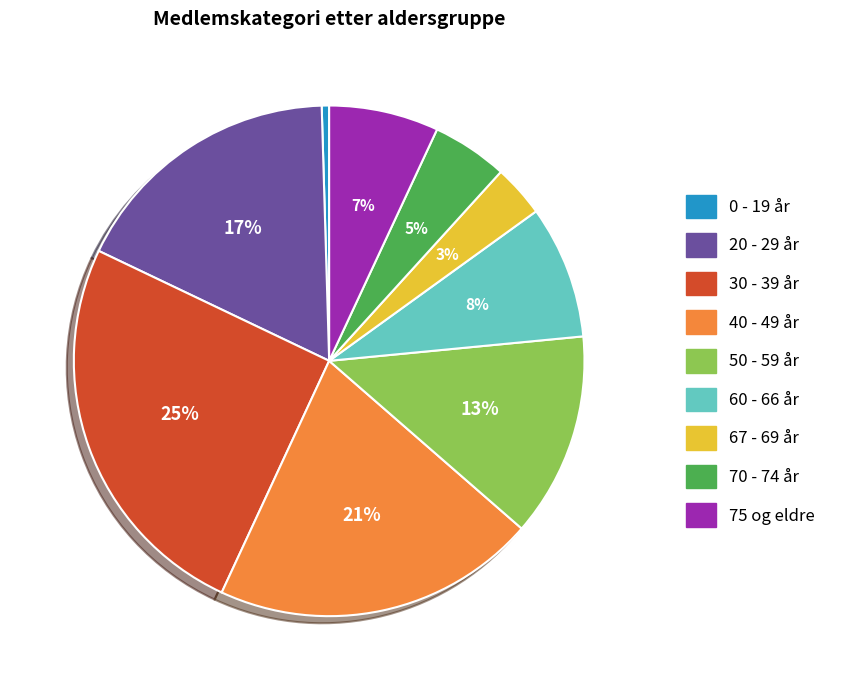

To the nearest percent, what is the difference between the 75 og eldre and 50 - 59 år slice percentages?

6%